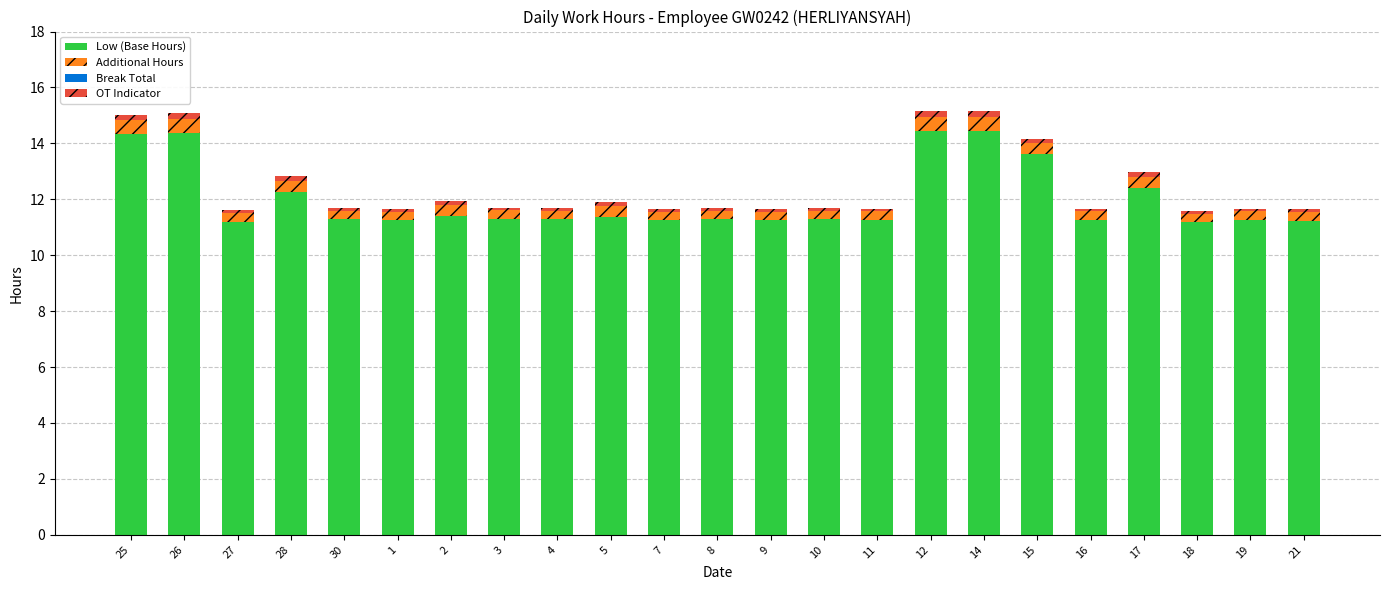

The Low (Base Hours) series shows 11.2 at 27. True or false?

True